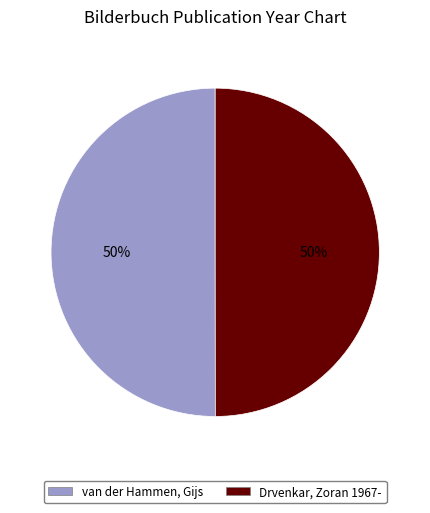

To the nearest percent, what percentage of the pie is Drvenkar, Zoran 1967-?

50%